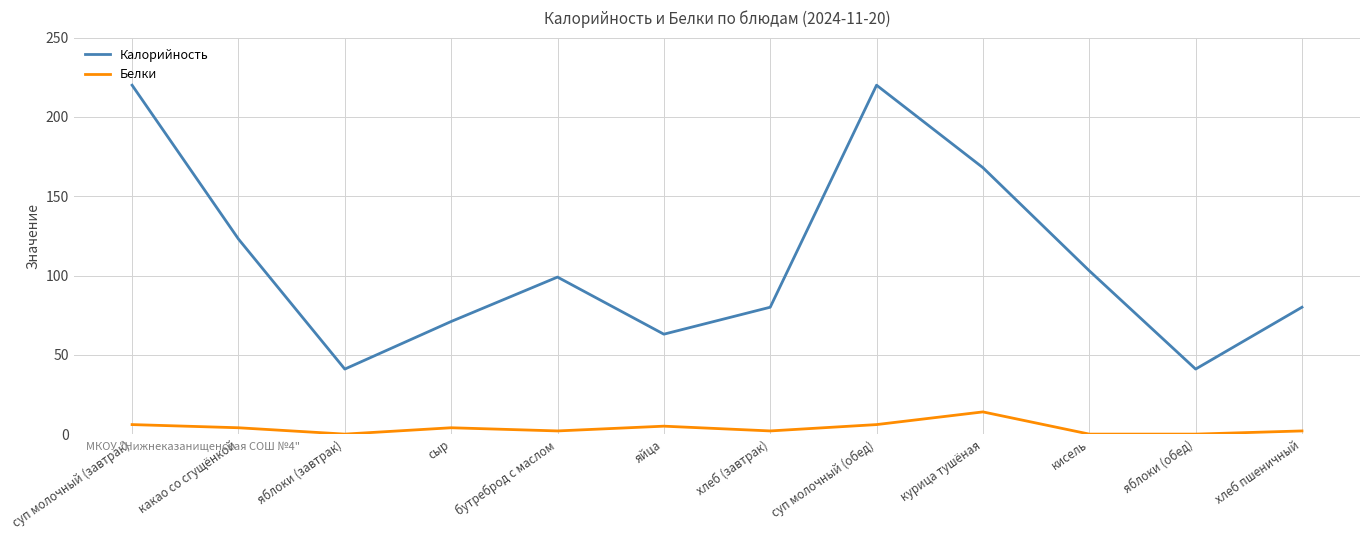

True or false: Калорийность and Белки intersect in this chart.

False